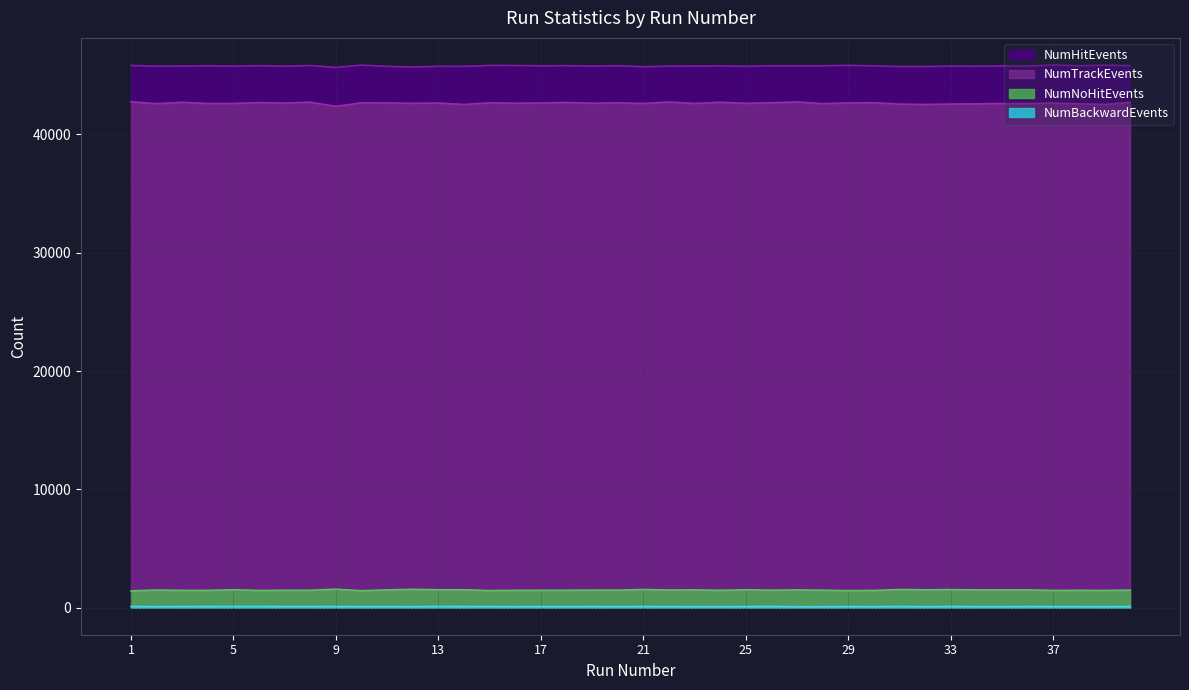

List the labels in order of NumTrackEvents value, smallest first.

9, 14, 32, 39, 31, 33, 34, 38, 2, 28, 4, 36, 35, 21, 5, 23, 25, 12, 19, 16, 37, 13, 7, 17, 11, 29, 10, 15, 20, 26, 30, 6, 40, 18, 3, 24, 8, 22, 27, 1